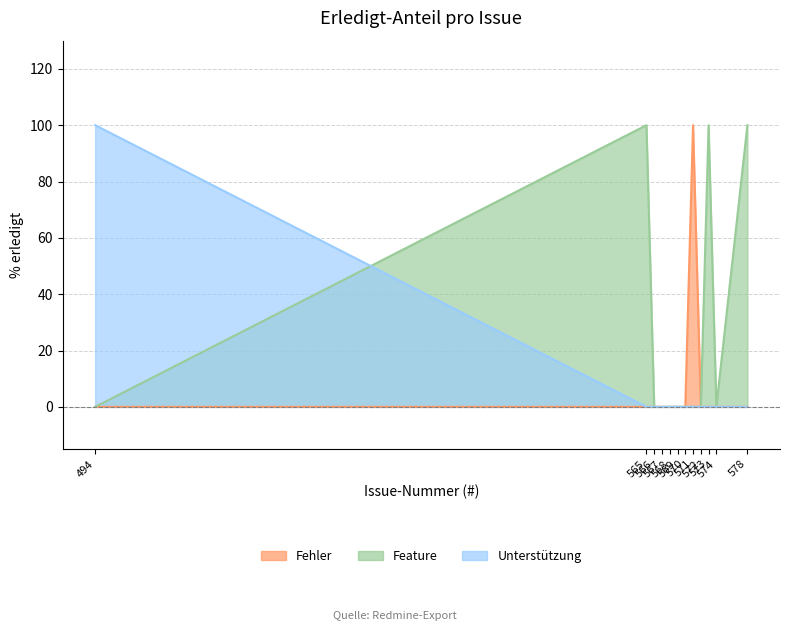

How many interior local valleys does the Feature series have?

1